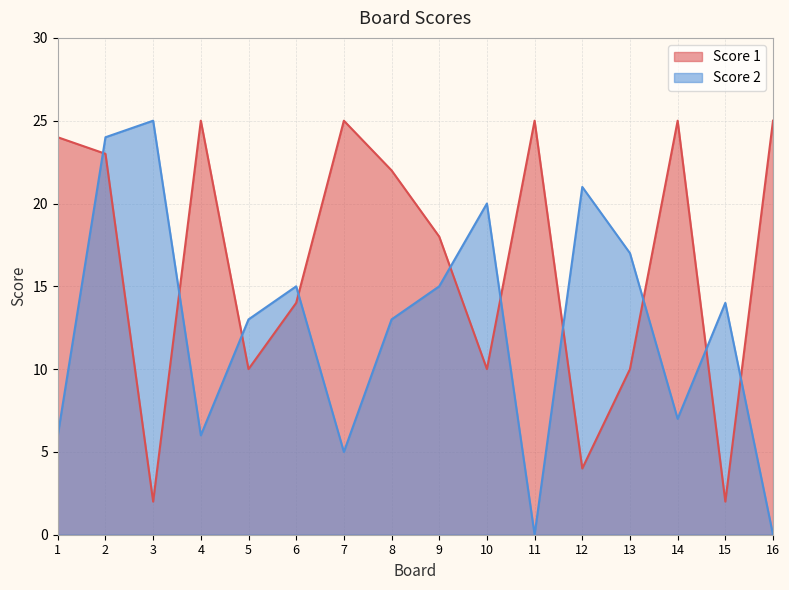

What is the approximate value of Score 1 at 7, to the nearest 5?

25